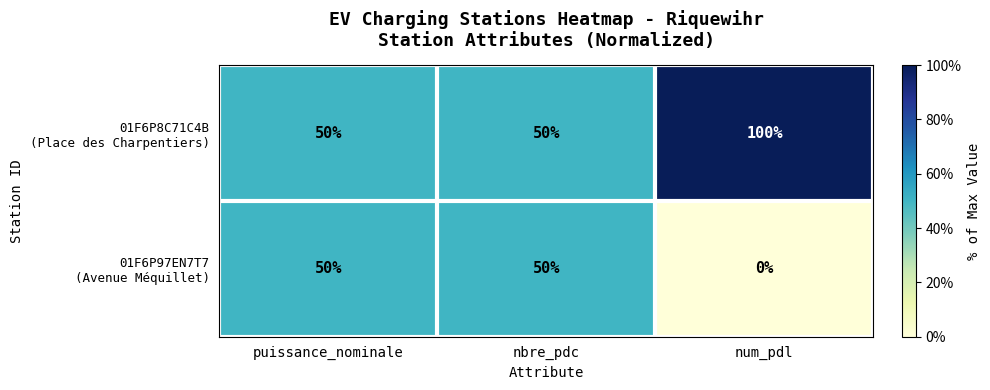

What is the total value across all series at num_pdl?

100